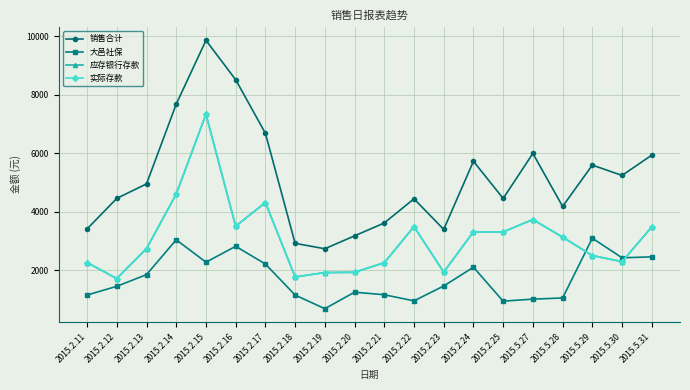

Is this an area chart (filled region under the line)?

No